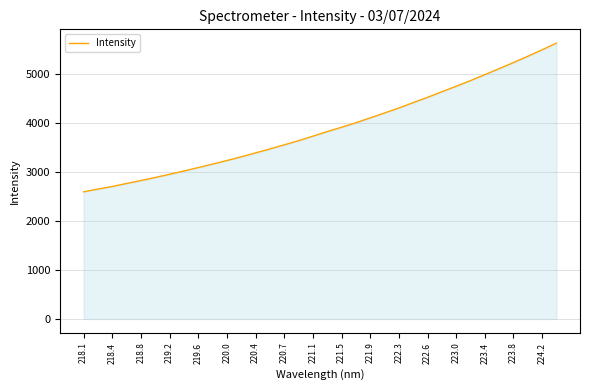

What is the maximum value shown in the chart?

5626.8